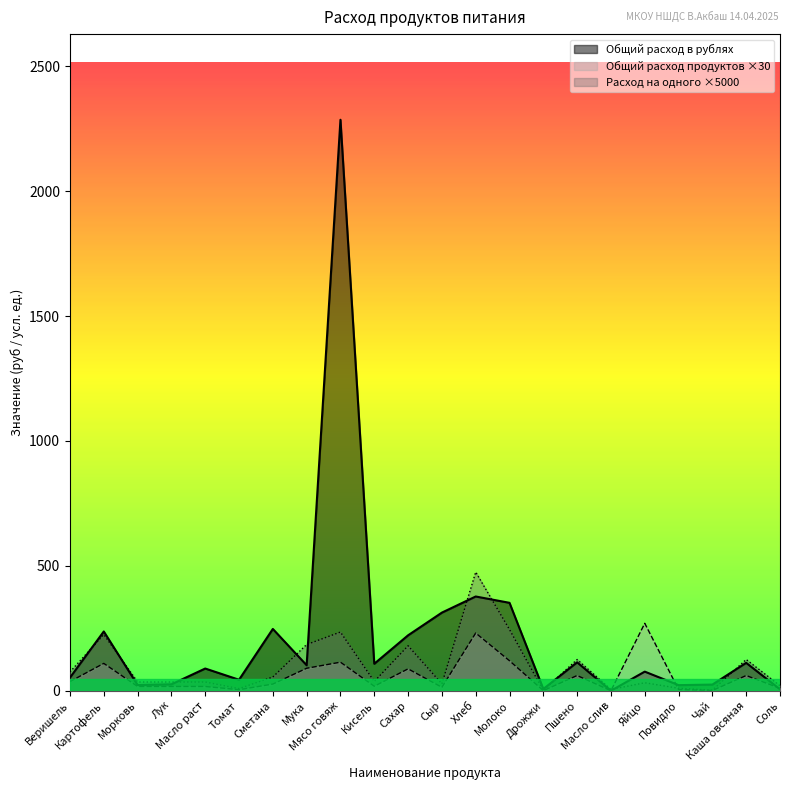

How many values in Общий расход в рублях are above zero?

21